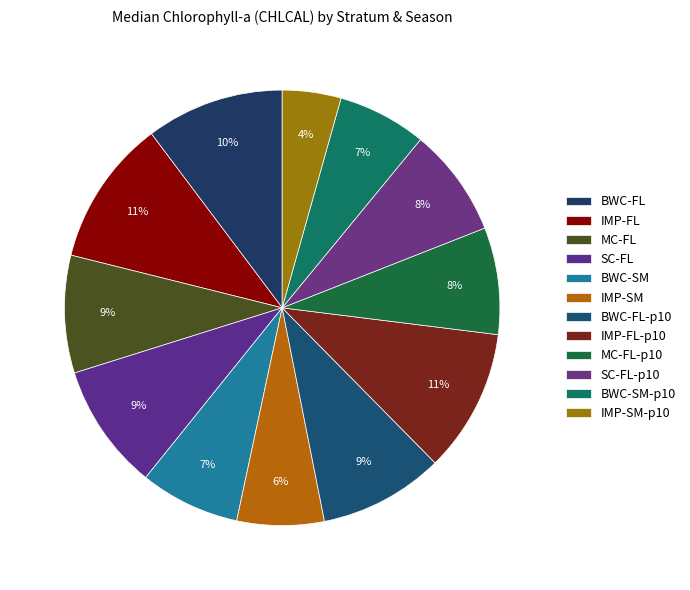

How many segments does this pie chart have?

12